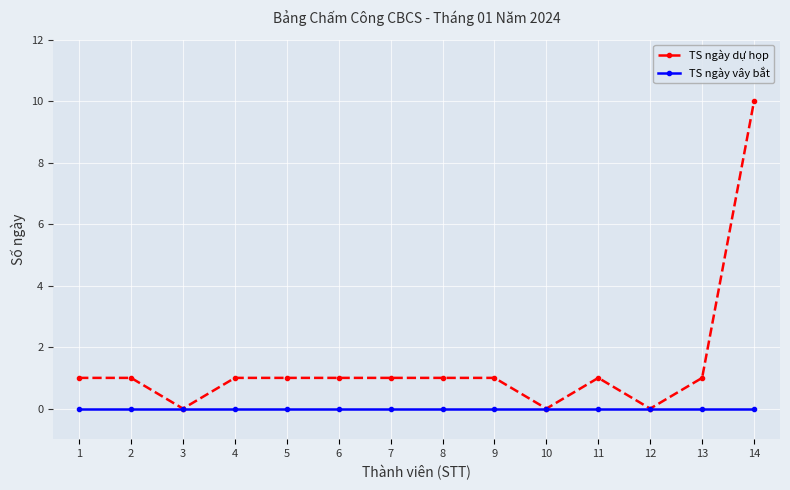

What is the value of the TS ngày dự họp point at the 11th from the left?

1